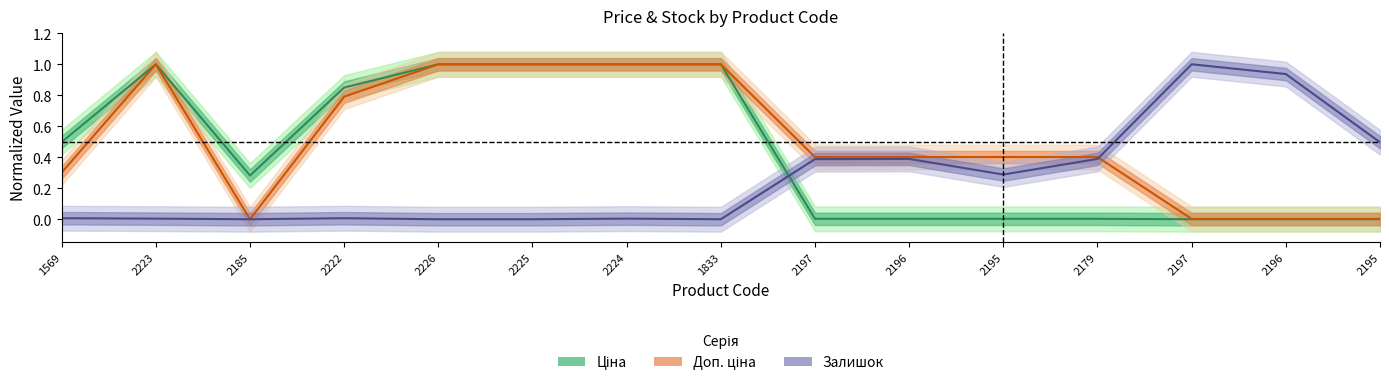

Which series has the largest range (max minus min)?

Ціна